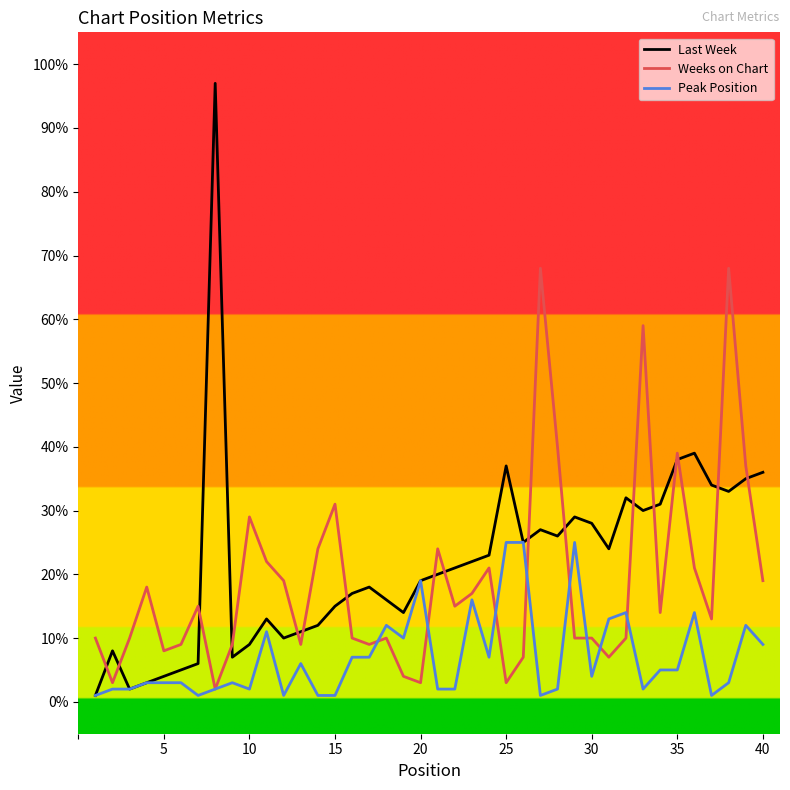

Rank the series by their maximum value, from highest to lowest.

Last Week, Weeks on Chart, Peak Position